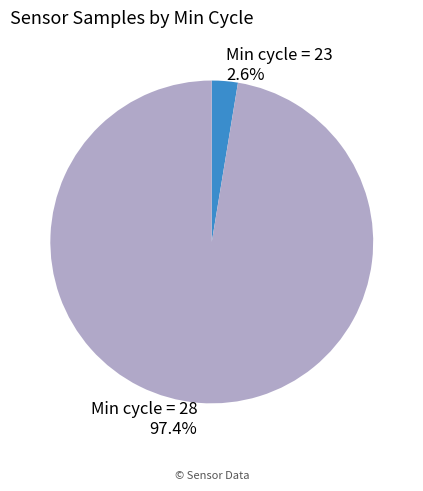

Between Min cycle = 28 and Min cycle = 23, which is larger?

Min cycle = 28